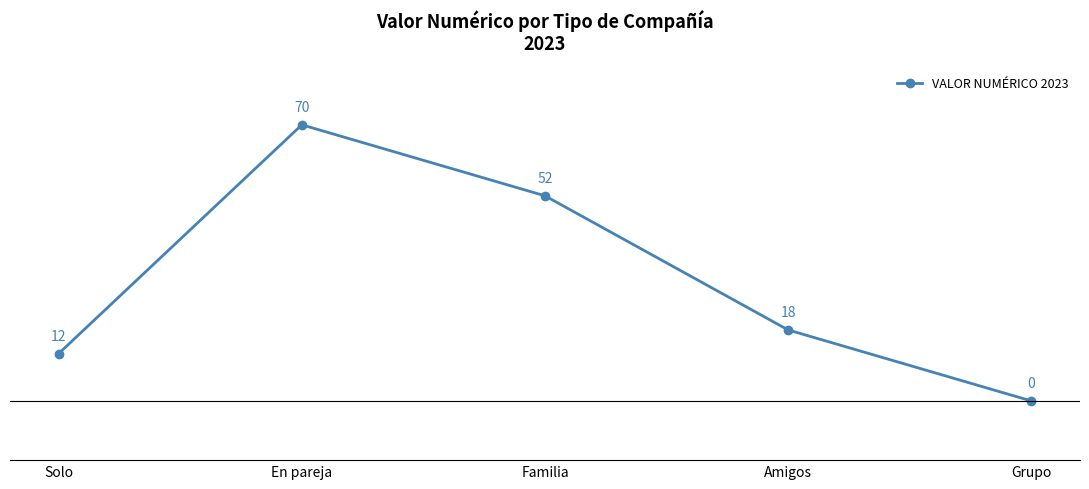

What is the difference between the values at Familia and En pareja?

18